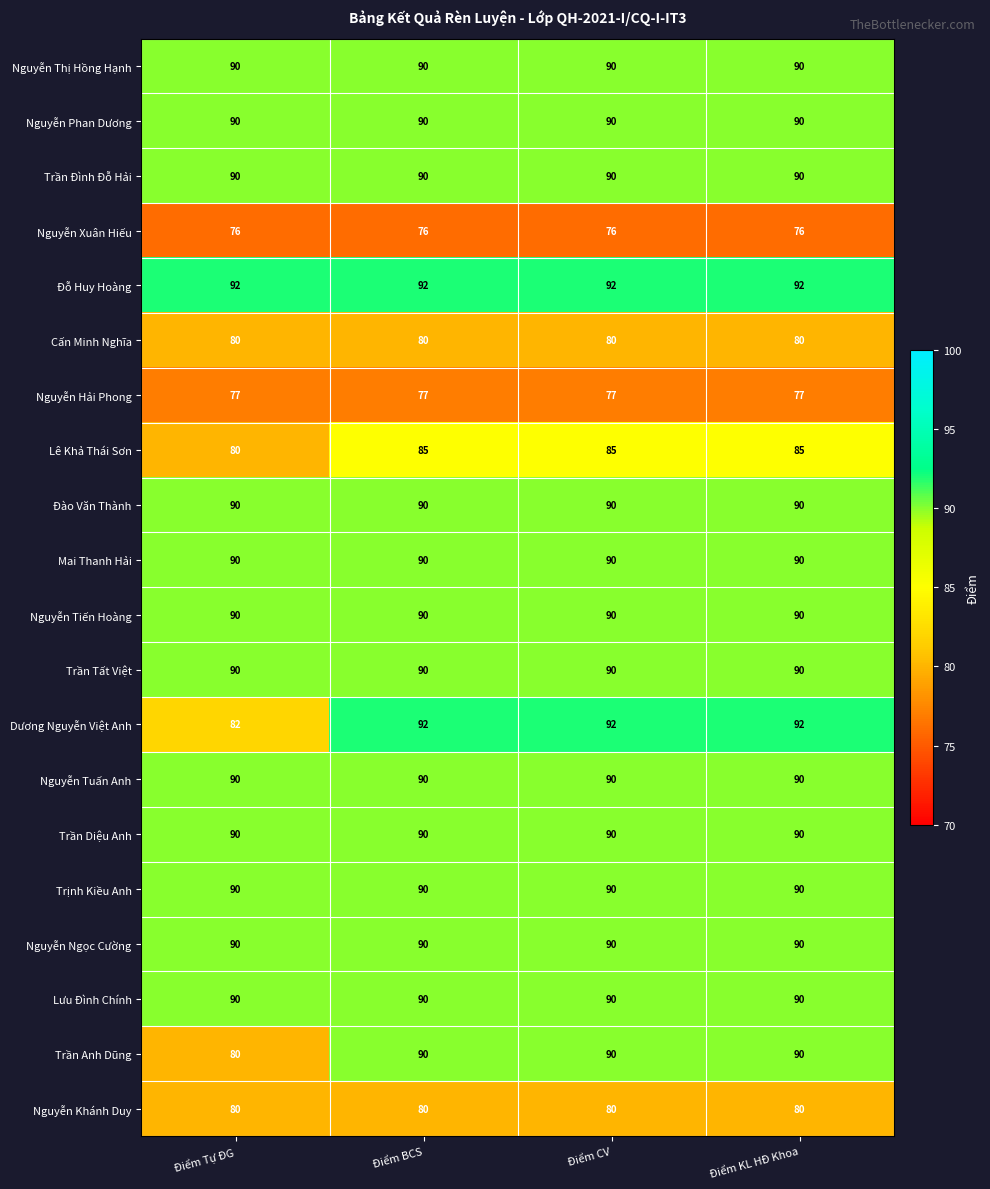

At how many categories does at least one series exceed 89?

4